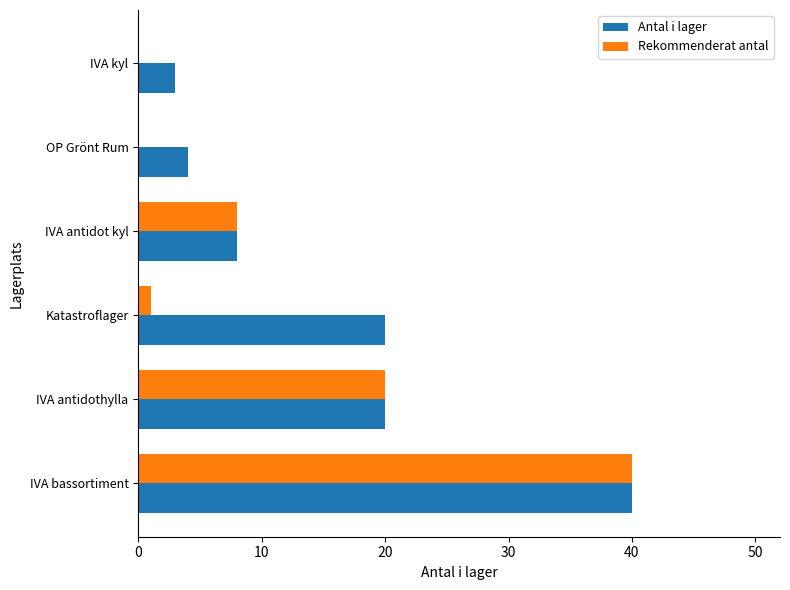

What is the total value across all series at IVA kyl?

3